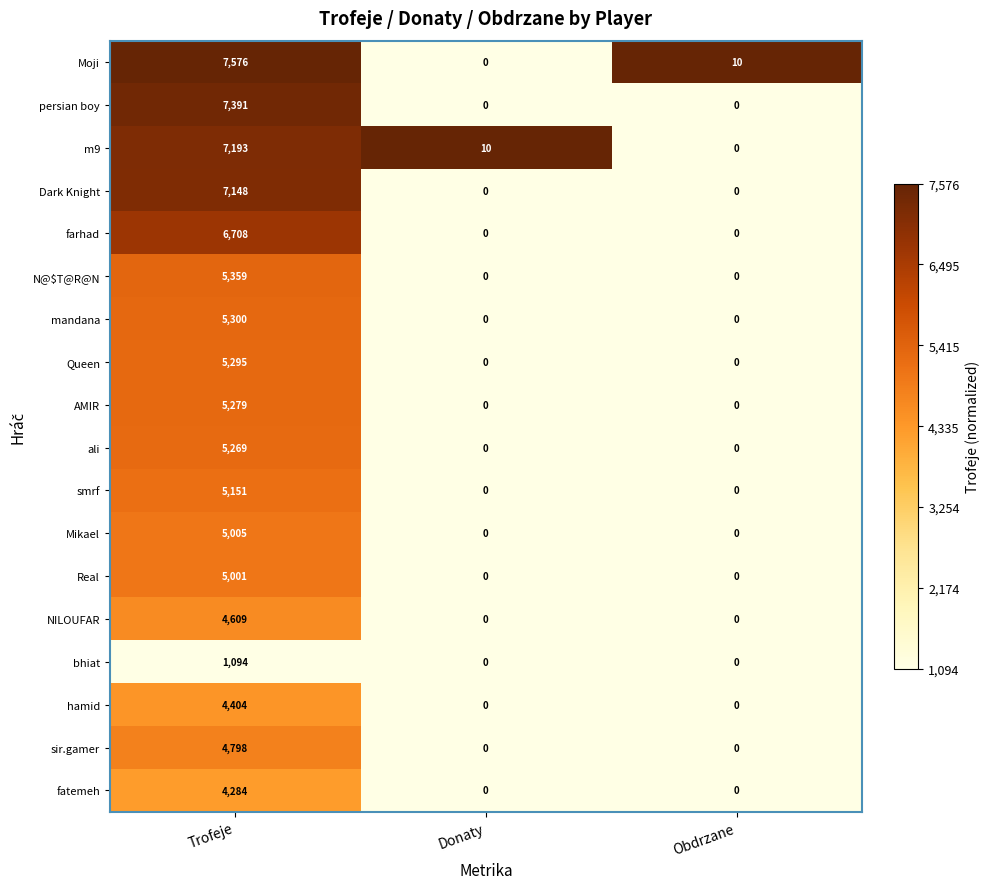

Which label corresponds to the largest value in the chart?

Trofeje